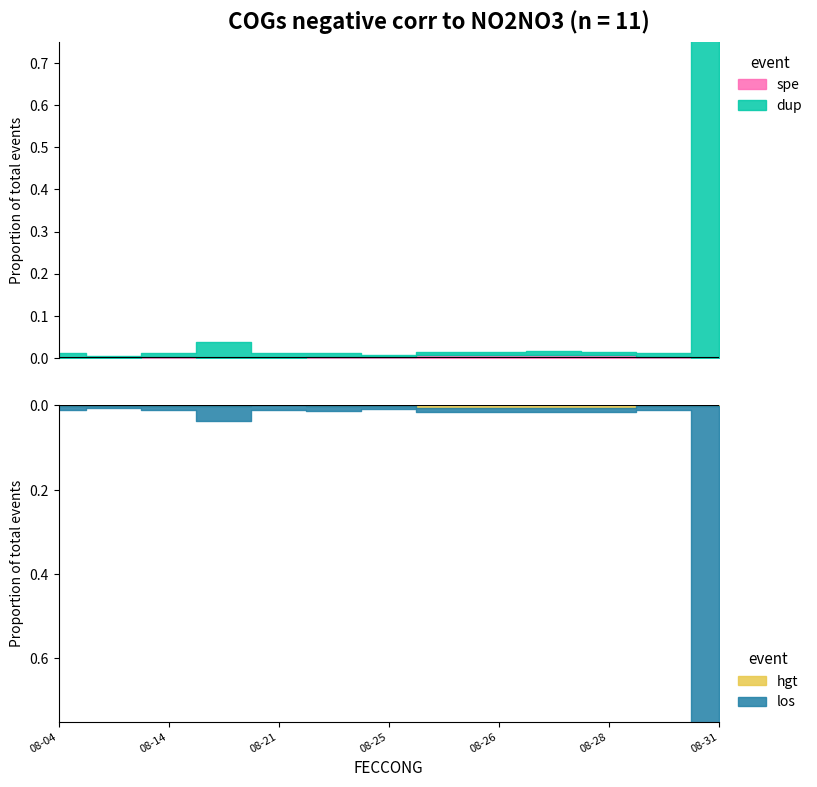

Between 2020-08-21 and 2020-08-10, which is larger?

2020-08-10